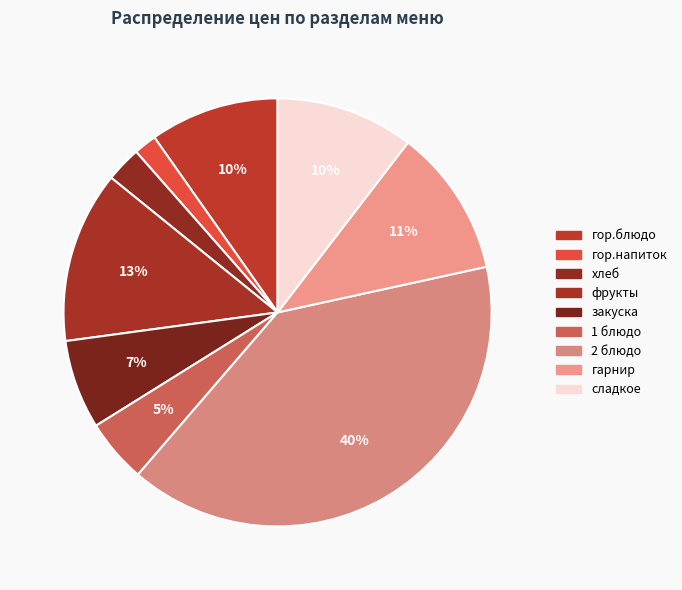

Combined, do гор.напиток and гор.блюдо account for over 50%?

No